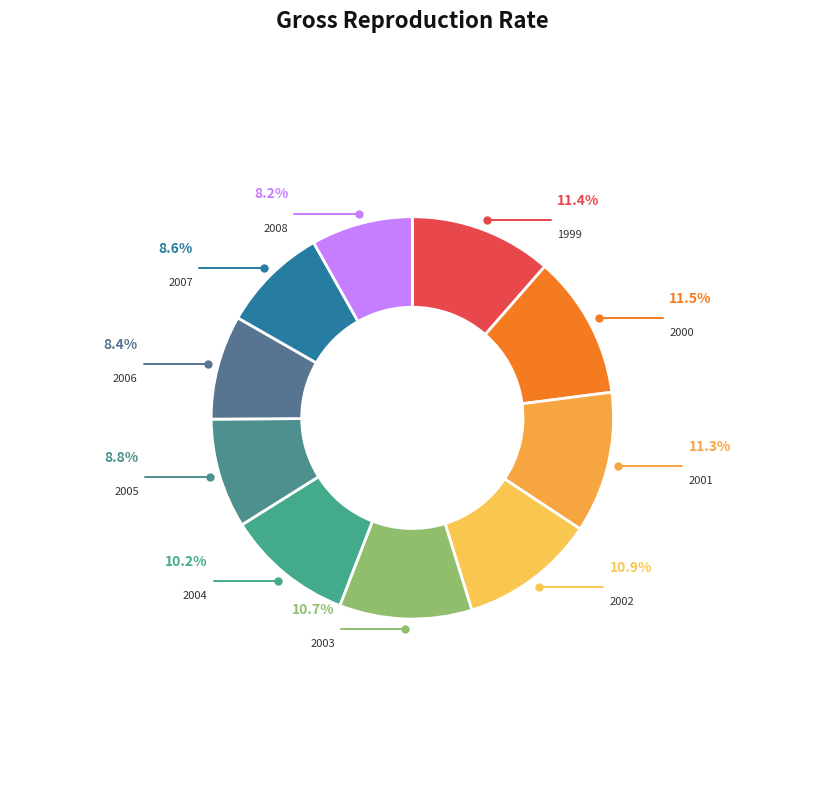

To the nearest percent, what is the combined percentage of 2002 and 2008?

19%